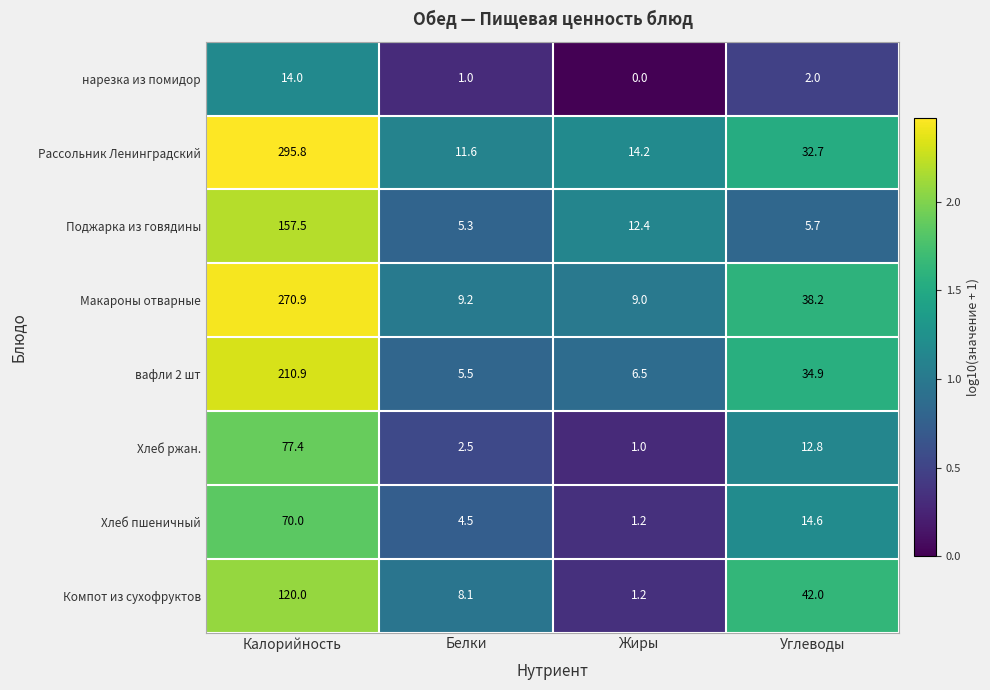

Which label corresponds to the smallest value in the chart?

Жиры